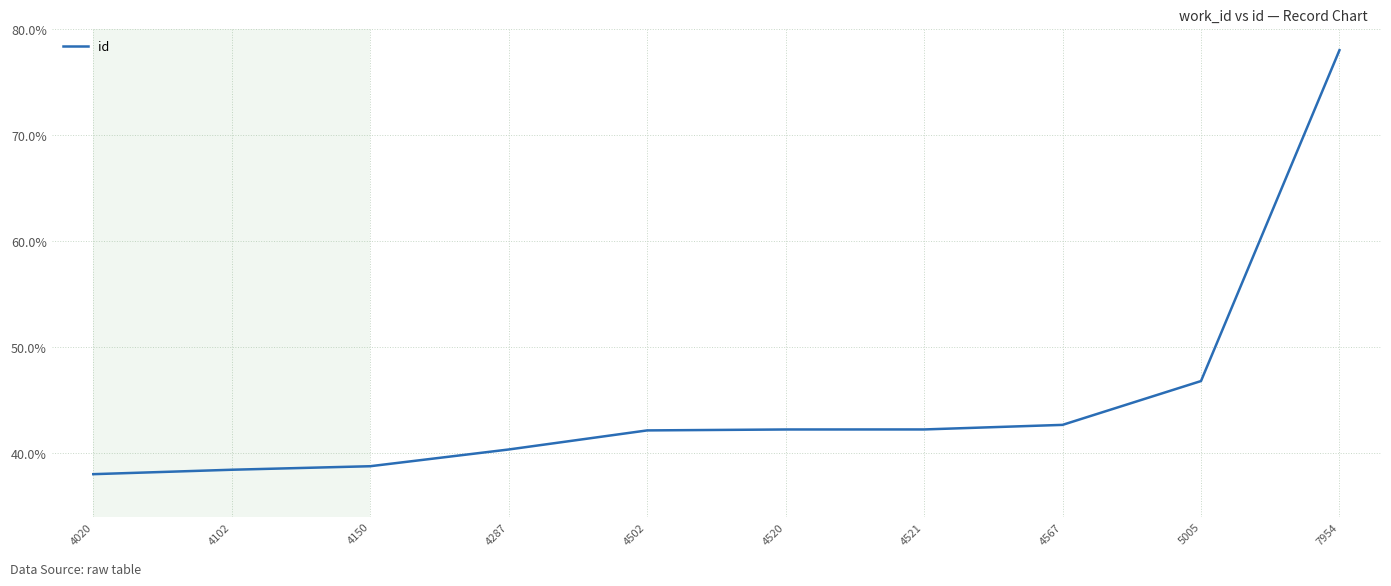

What is the average value?

0.4